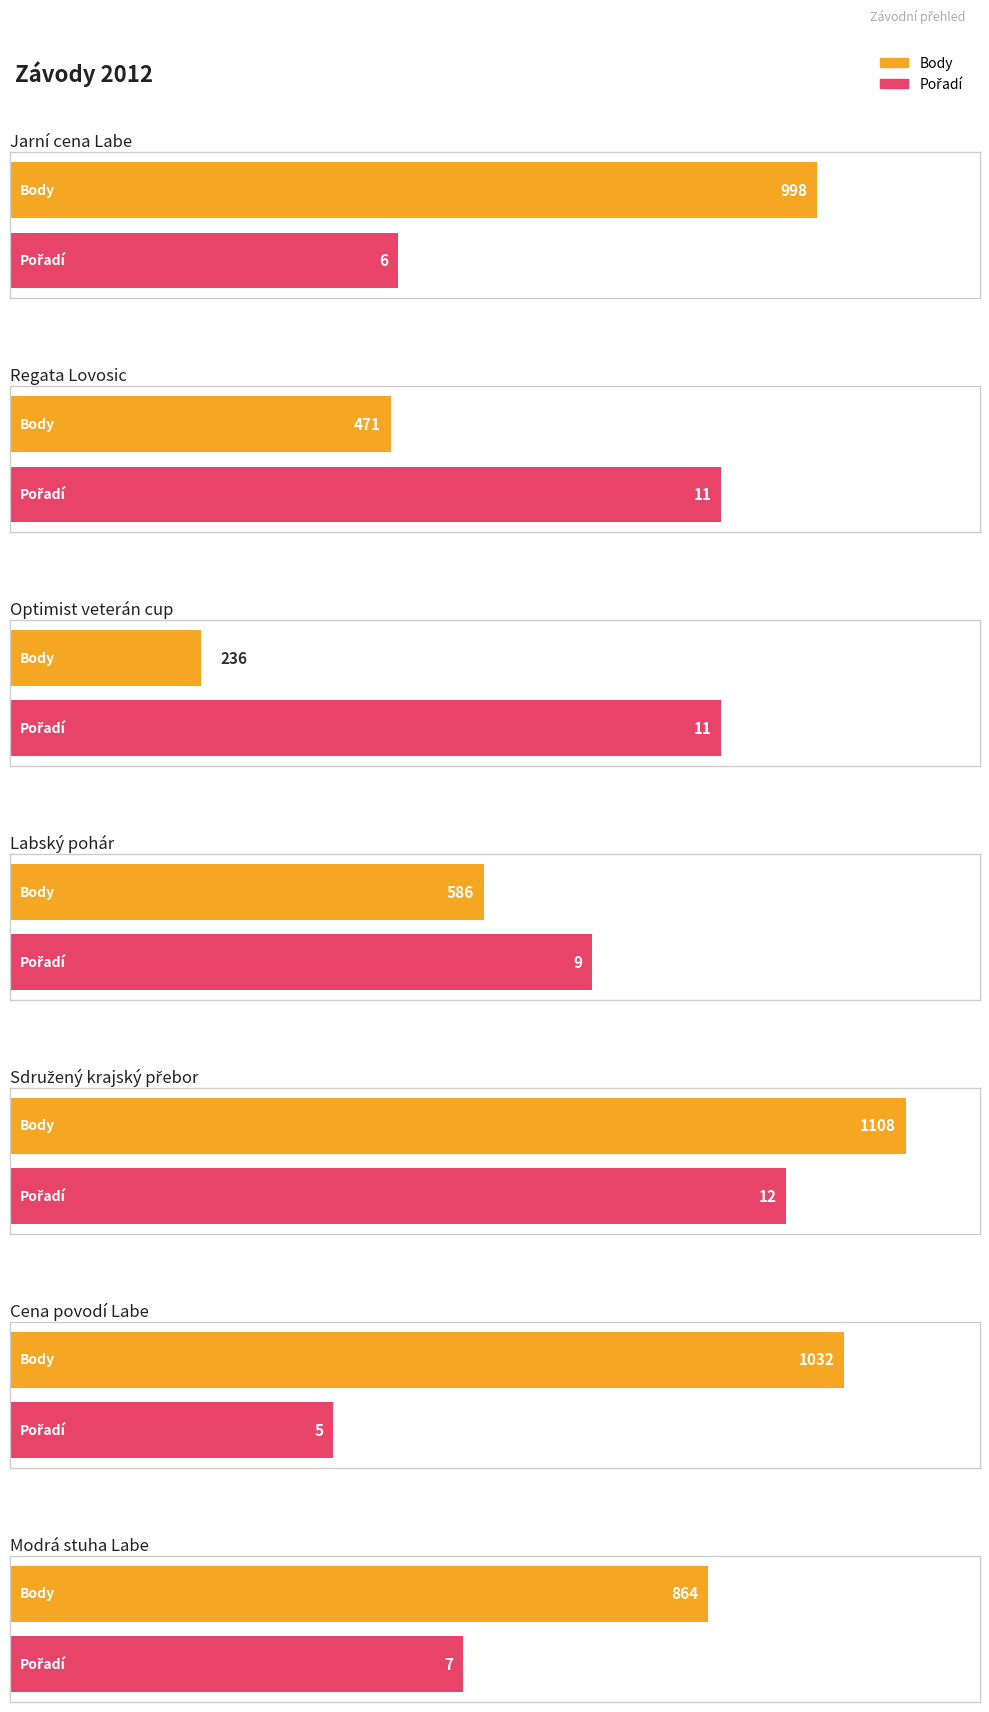

Rank the series by their average value, from highest to lowest.

Body, Pořadí